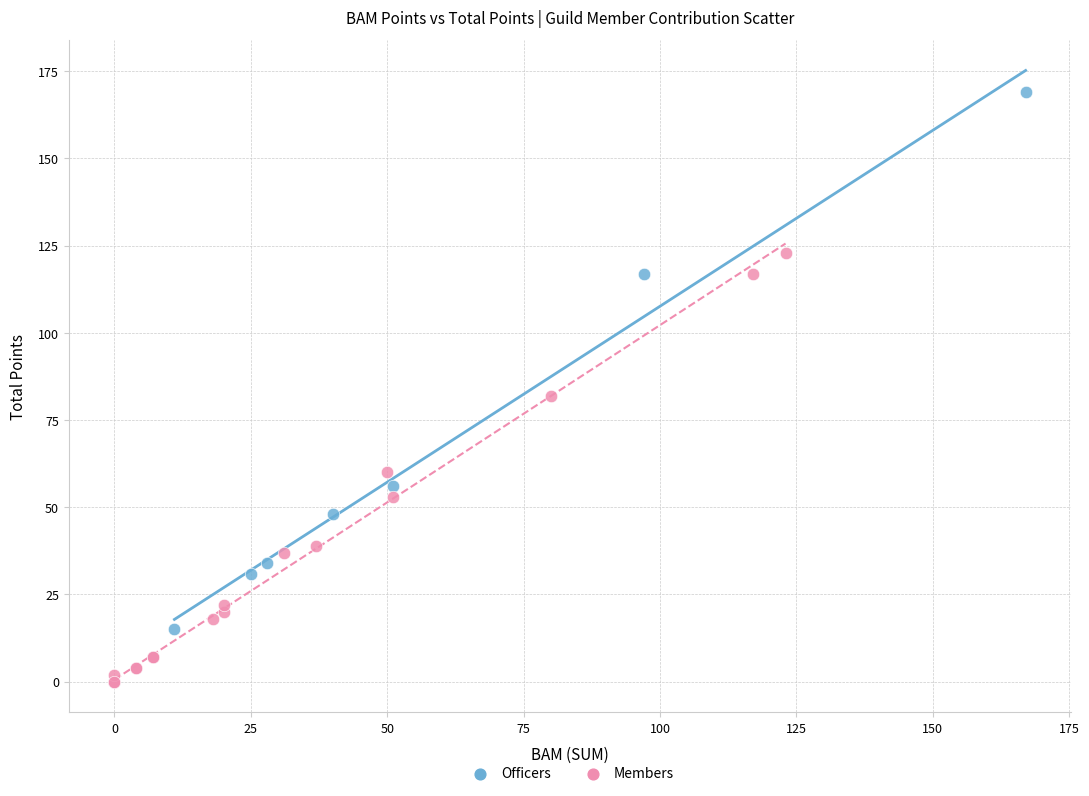

What are all the series names shown in the legend?

Officers, Members